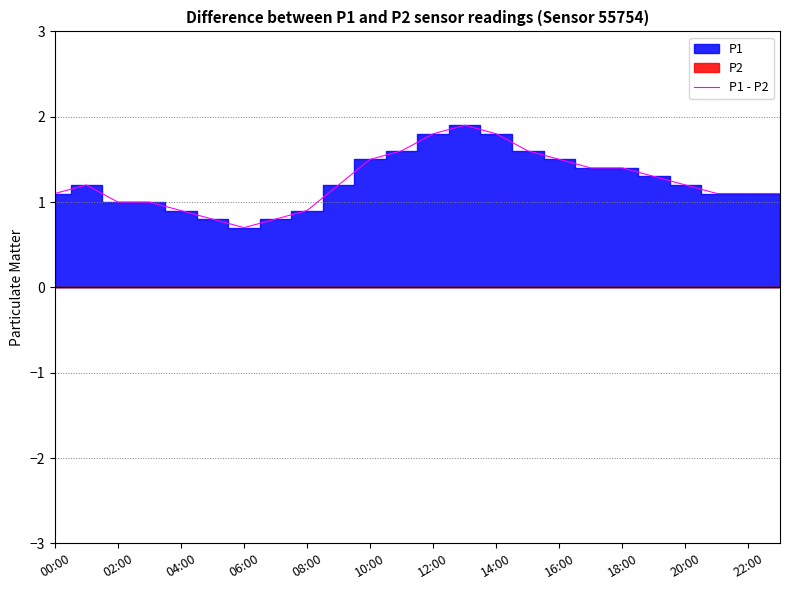

Is it true that P1 - P2 equals 1.5 at 10:00?

True